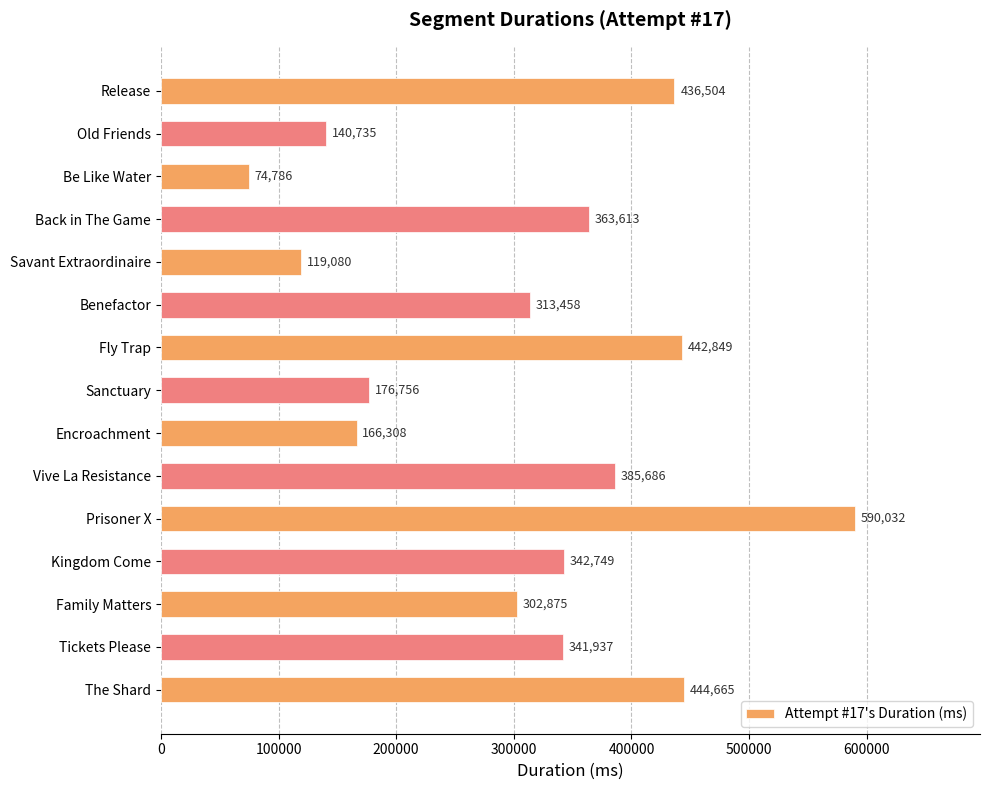

Reading top to bottom, what are all the values shown in this chart?

436504	140735	74786	363613	119080	313458	442849	176756	166308	385686	590032	342749	302875	341937	444665